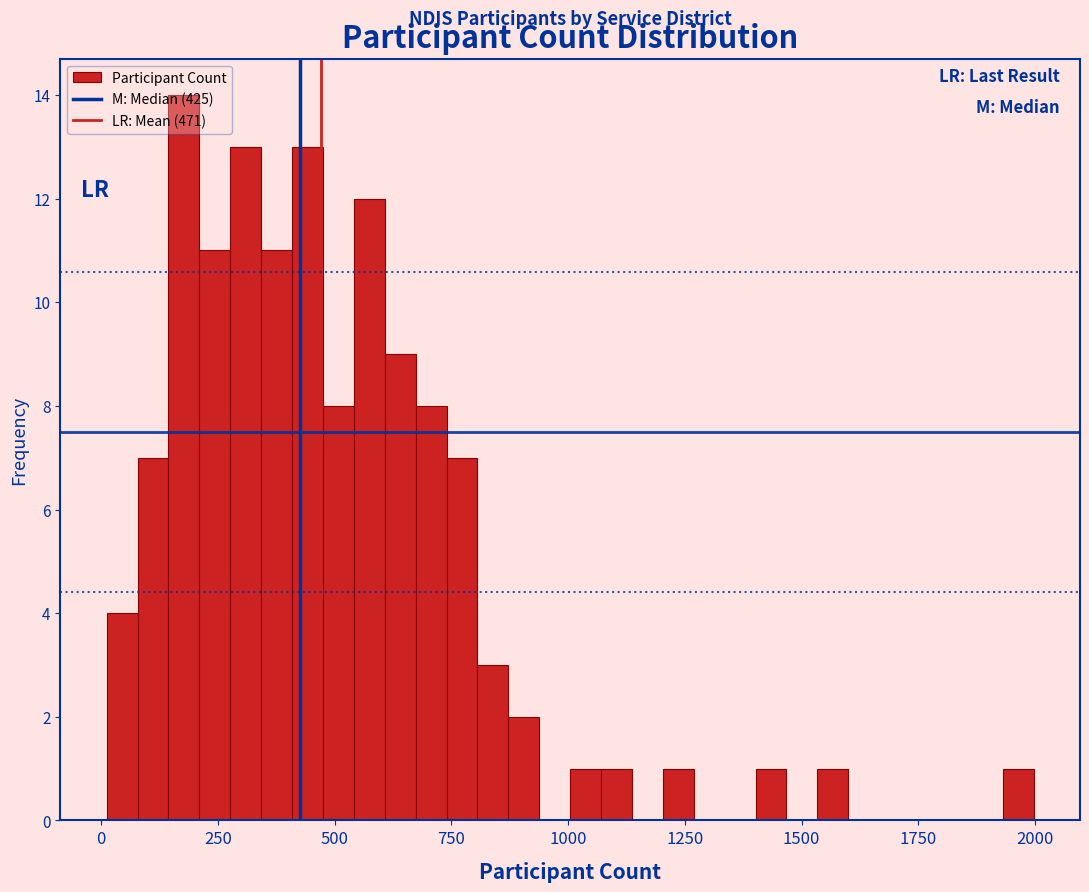

Read against the x-axis, roughly where is the centre of the tallest bar?

200